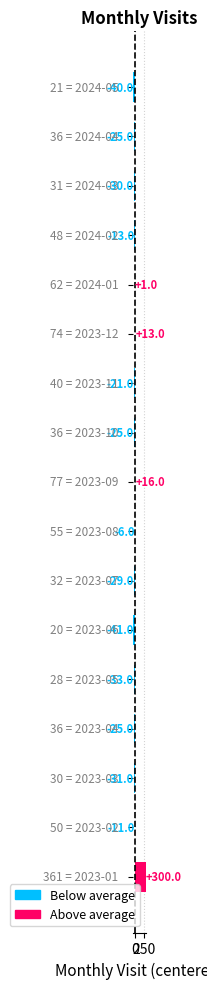

What is the maximum value shown in the chart?

300